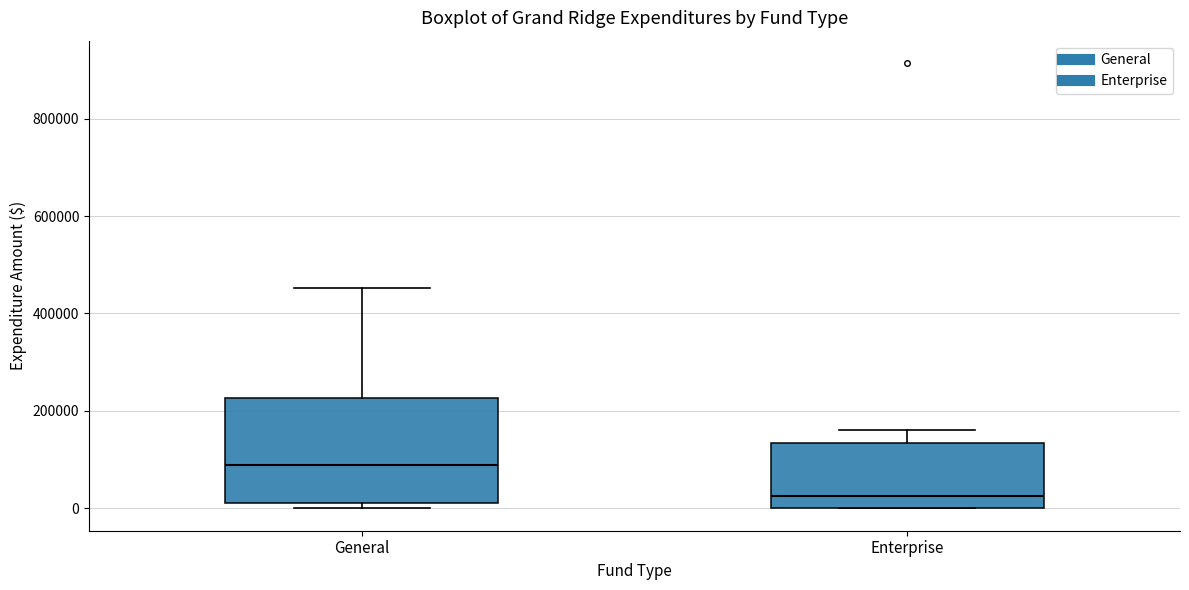

Where does the median line of the box for General sit on the y-axis? The values are not printed on the chart, so give them approximately, as read against the axis.

100000